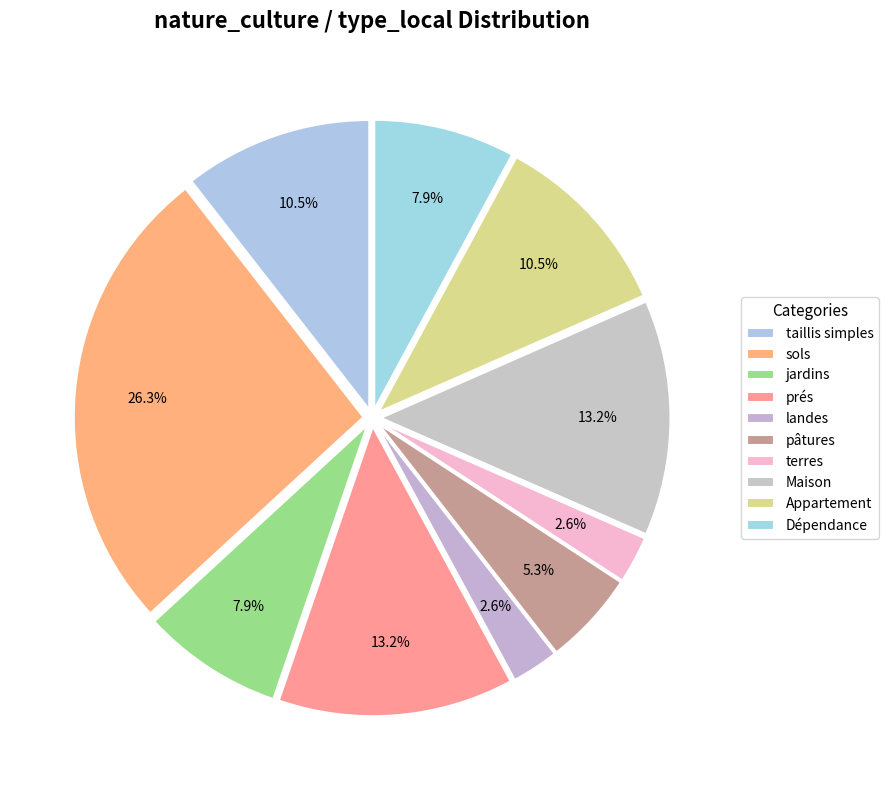

Is it true that sols is 34% of the pie?

False